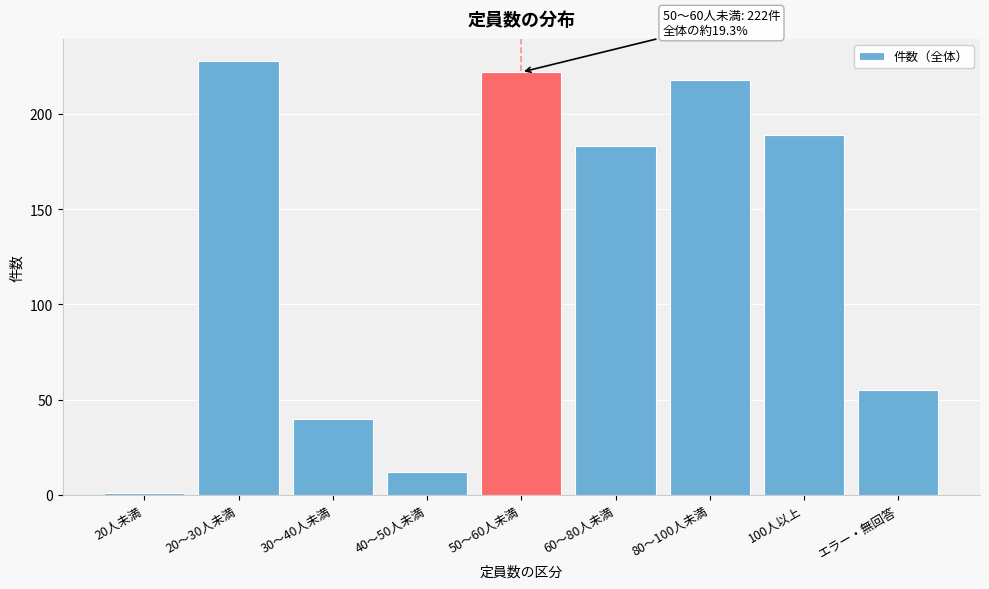

Reading left to right, what are all the values shown in this chart?

20人未満=1	20～30人未満=228	30～40人未満=40	40～50人未満=12	50～60人未満=222	60～80人未満=183	80～100人未満=218	100人以上=189	エラー・無回答=55